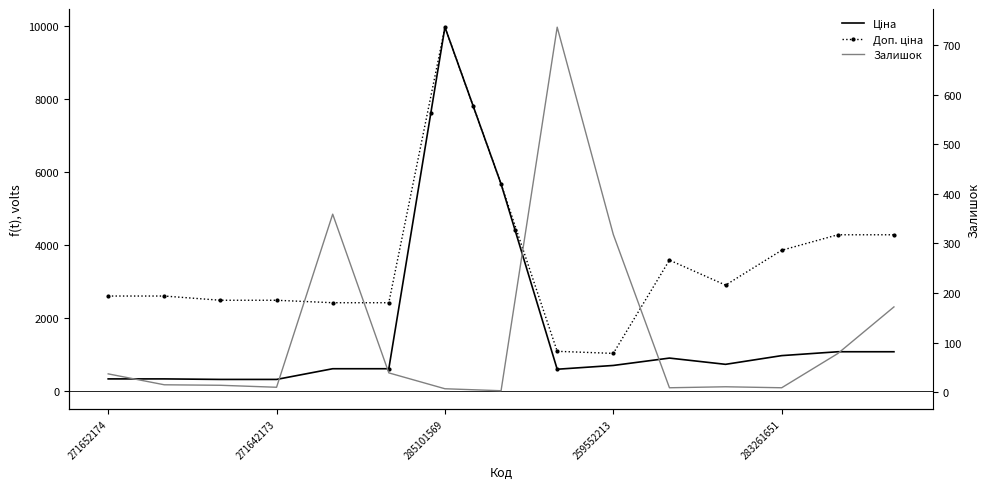

How many data points in Ціна are above 693?

8